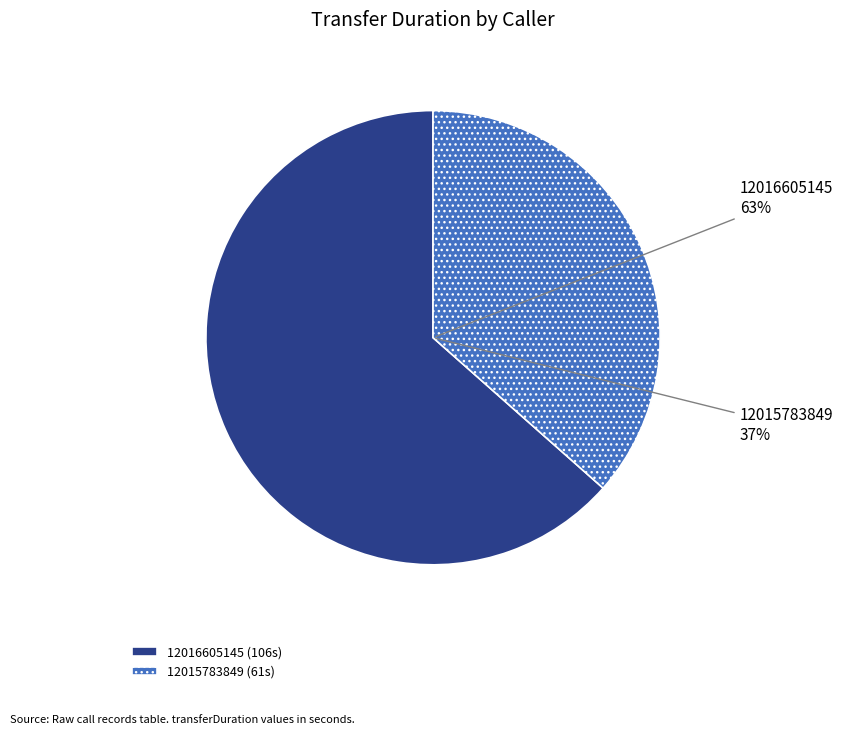

The 12016605145 slice represents 63% of the pie. True or false?

True